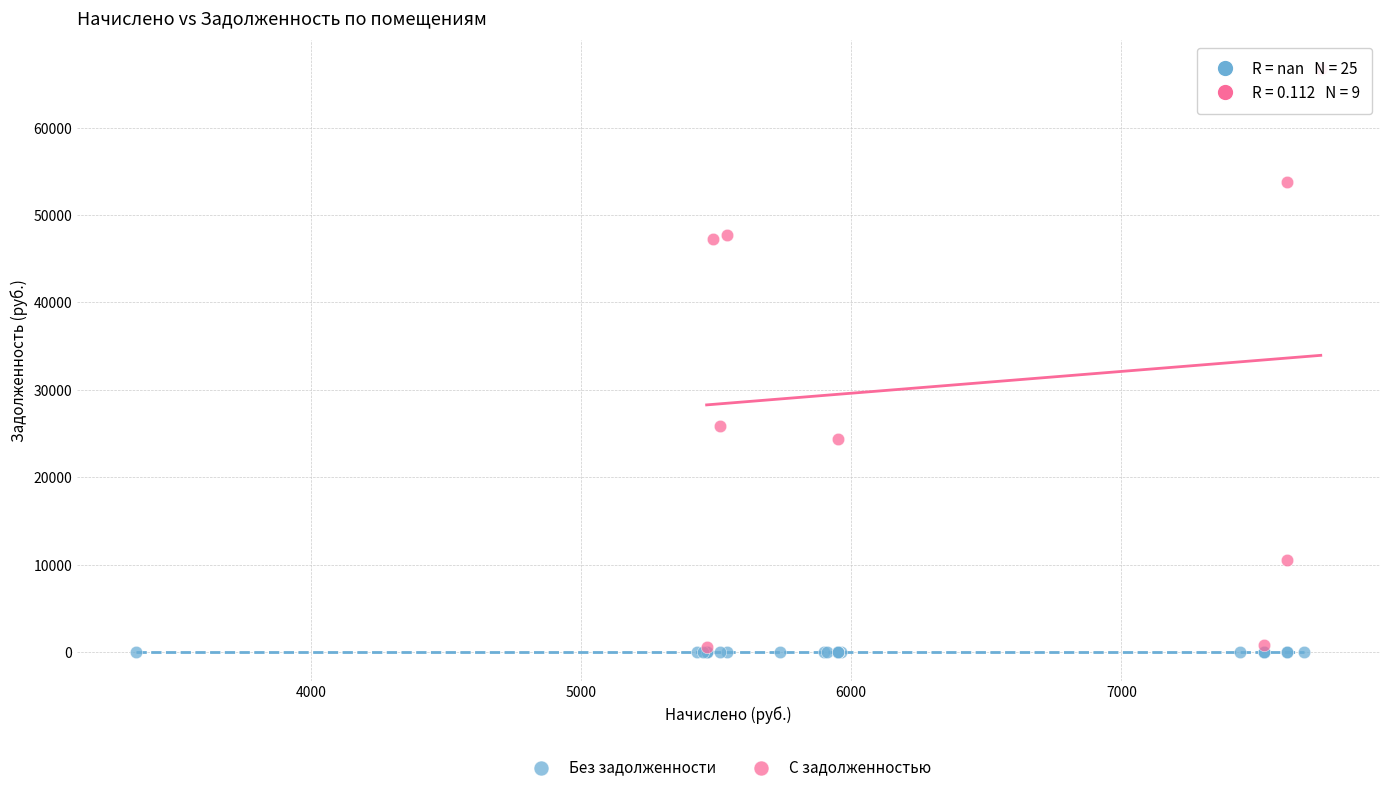

Which series contains the highest Y value?

С задолженностью